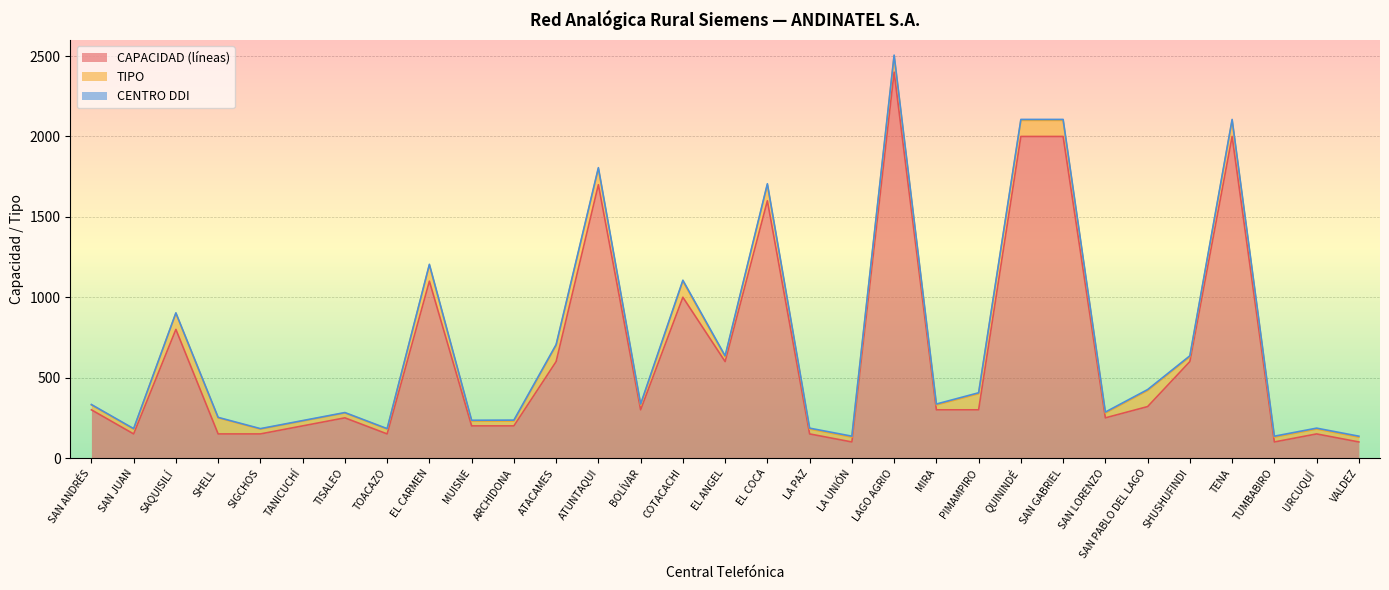

What is the sum of all CENTRO DDI values?

160